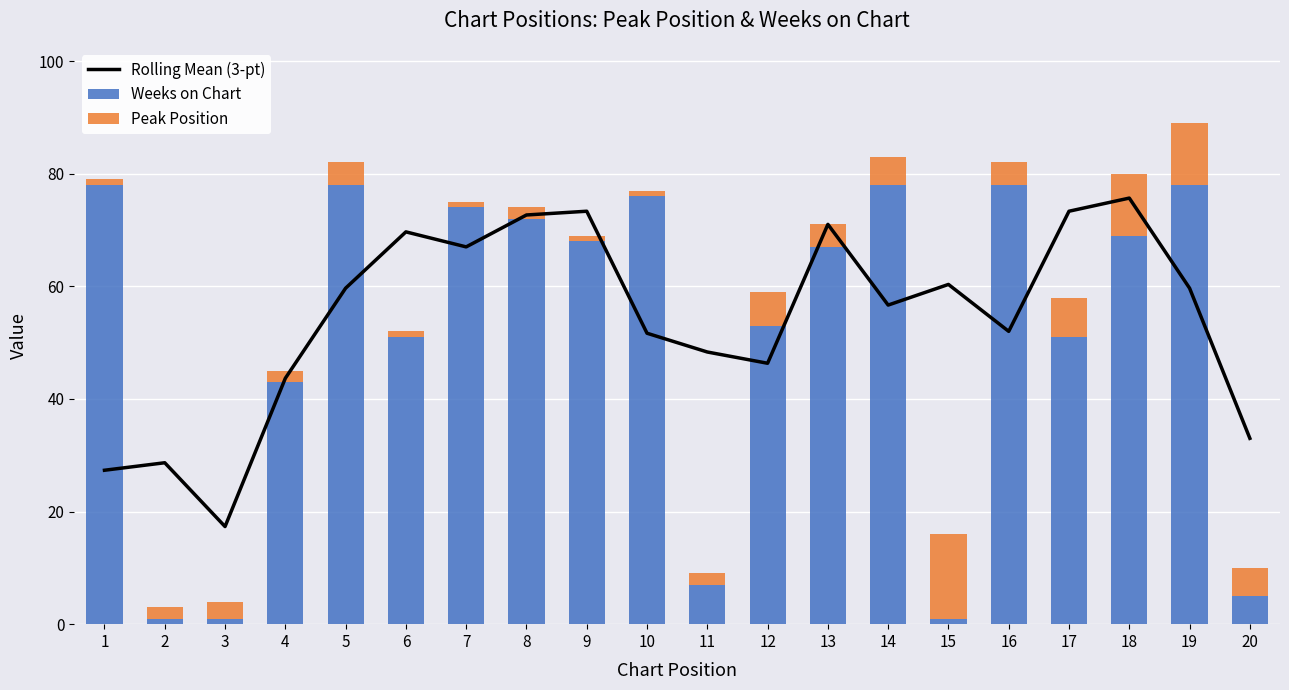

Which series has the largest range (max minus min)?

Weeks on Chart